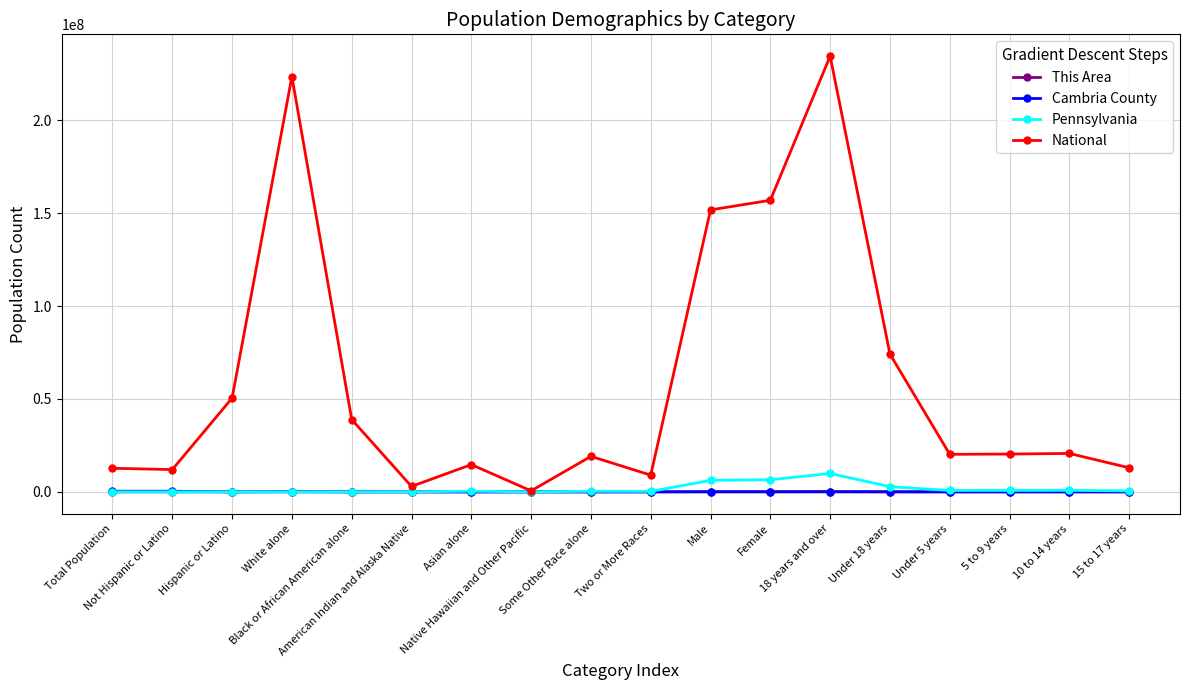

At how many categories does at least one series exceed 59938200?

5